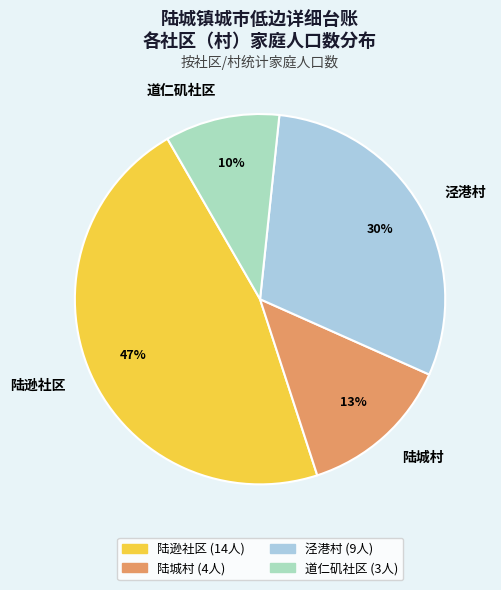

Approximately how many times larger is the value at 陆城村 compared to 道仁矶社区?

1.3